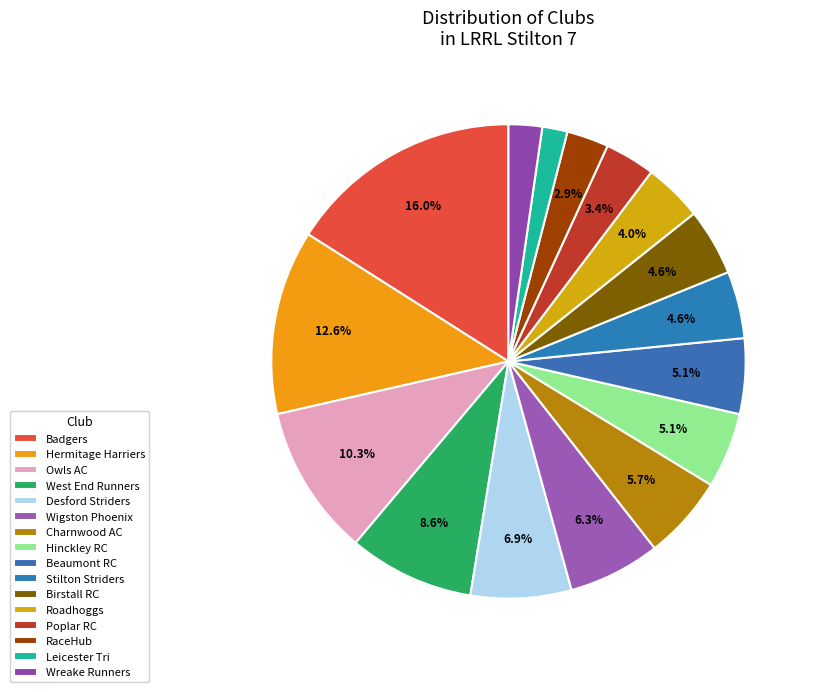

Is it true that Roadhoggs is 18% of the pie?

False